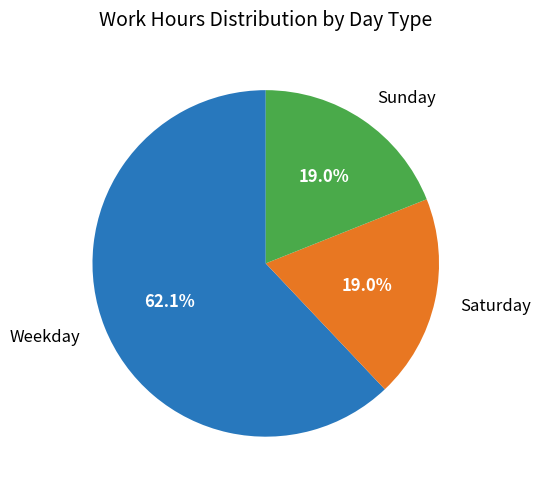

Count the number of slices in the pie.

3